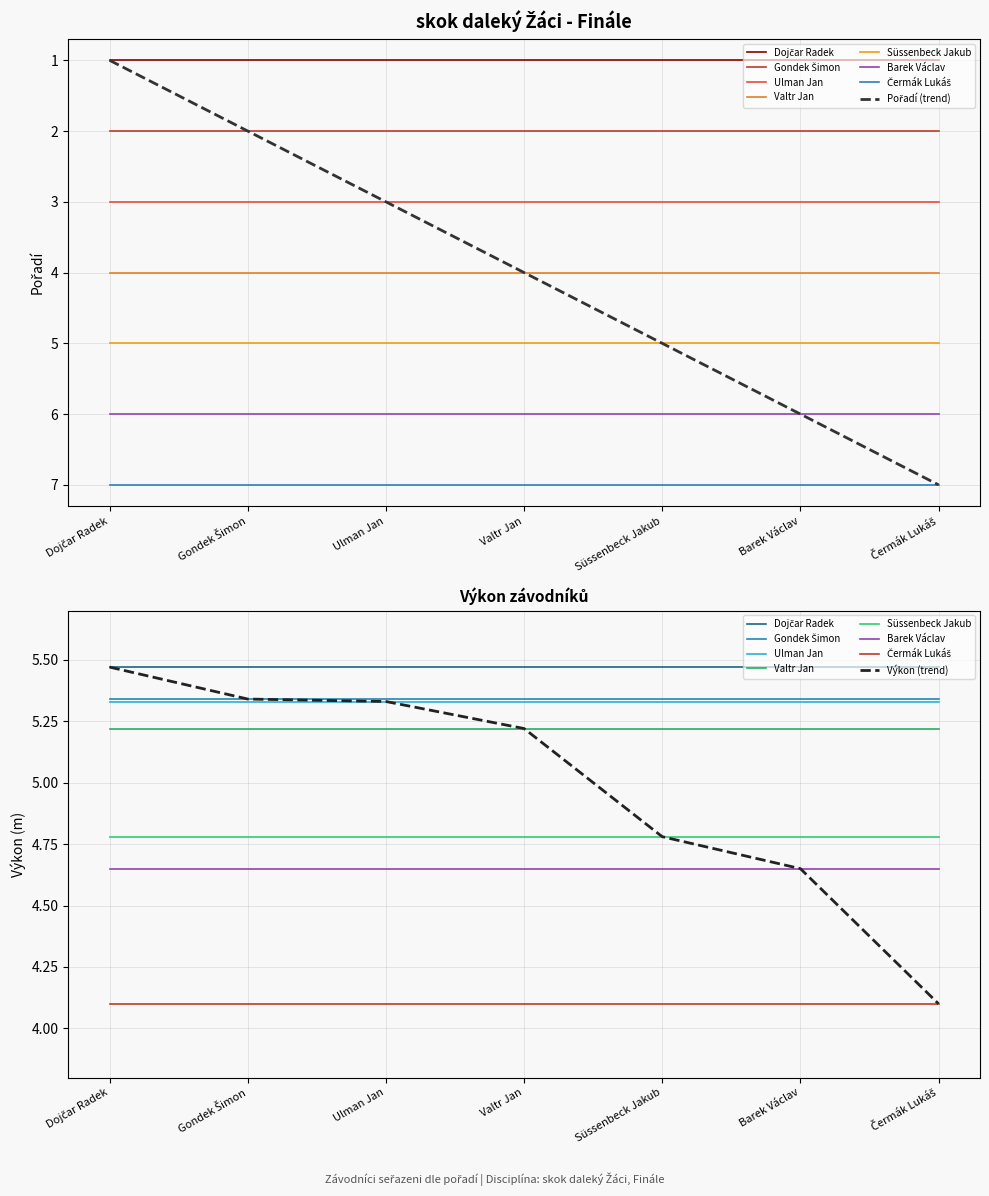

List the series in order of their overall mean, highest first.

Výkon, Pořadí